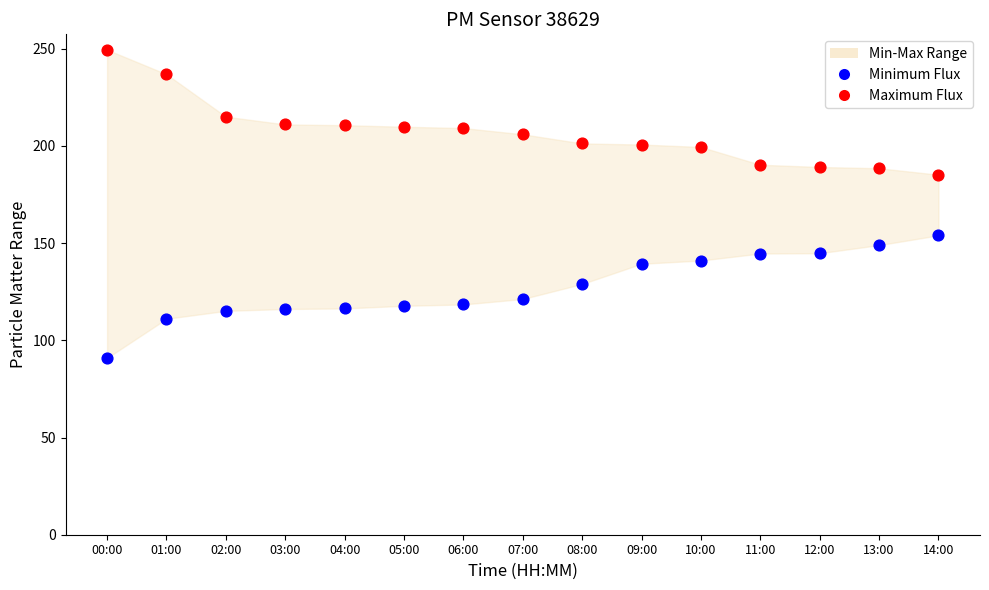

Across all data points, what is the range of Y values (max minus min)?

158.6